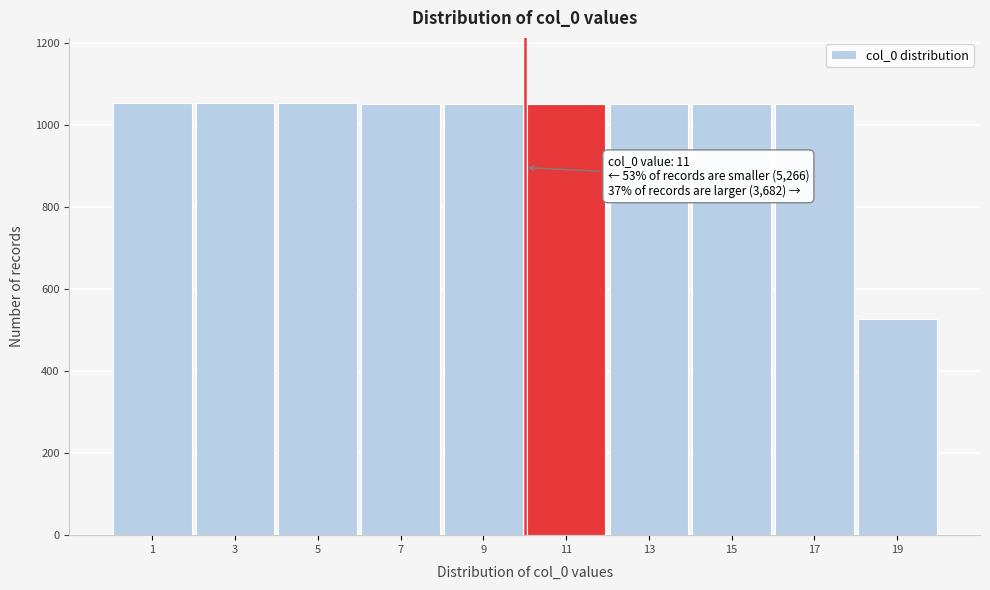

What is the average value?

1000